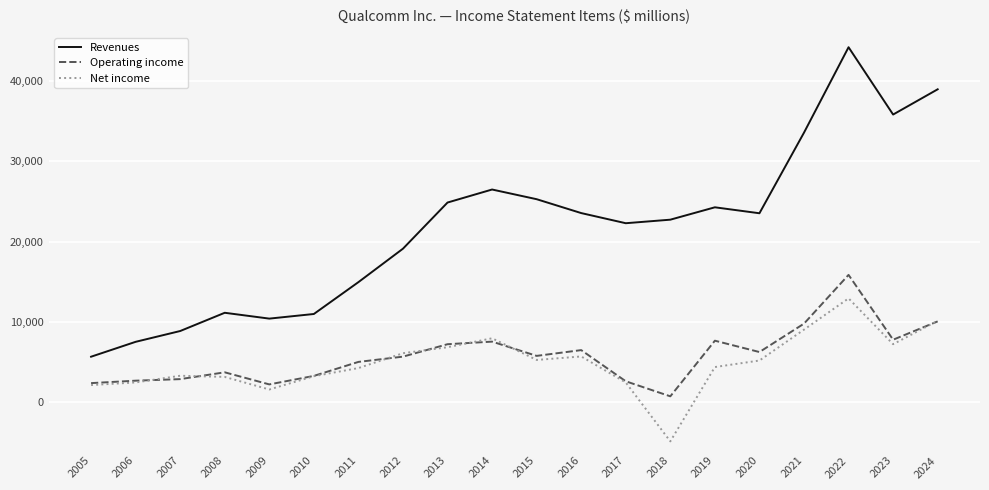

True or false: Revenues and Operating income intersect in this chart.

False